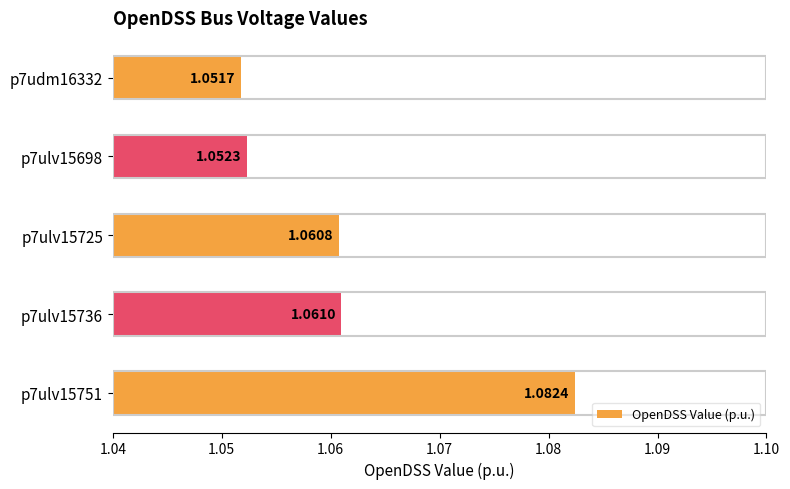

What is the sum of all values?

5.3